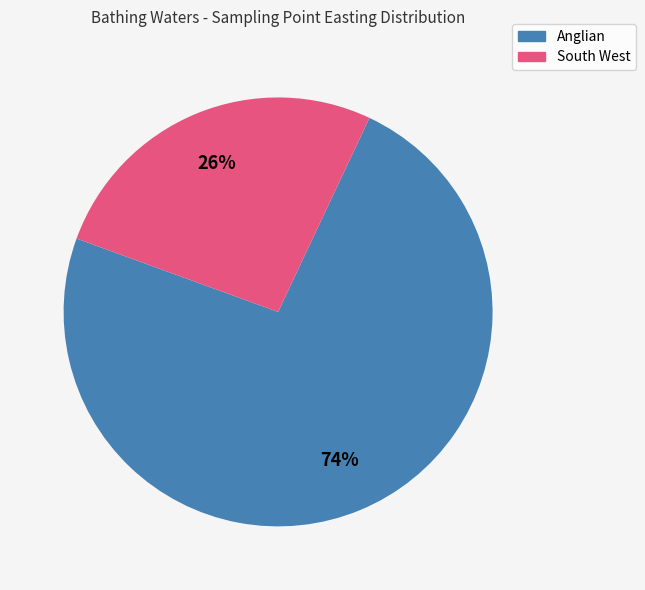

Does any single category account for the majority?

Yes